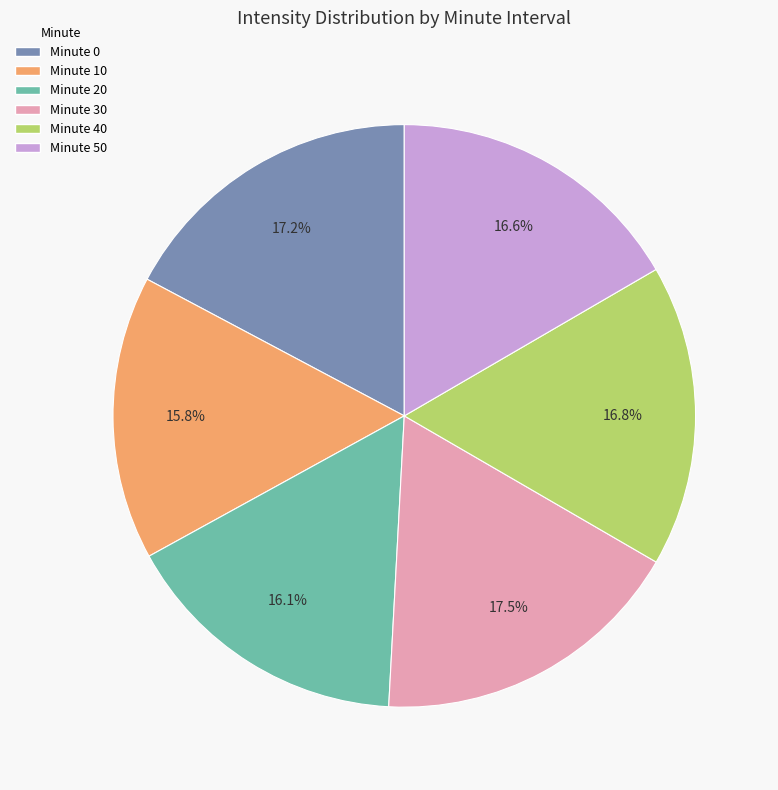

What portion of the pie excludes Minute 30?

82.5%